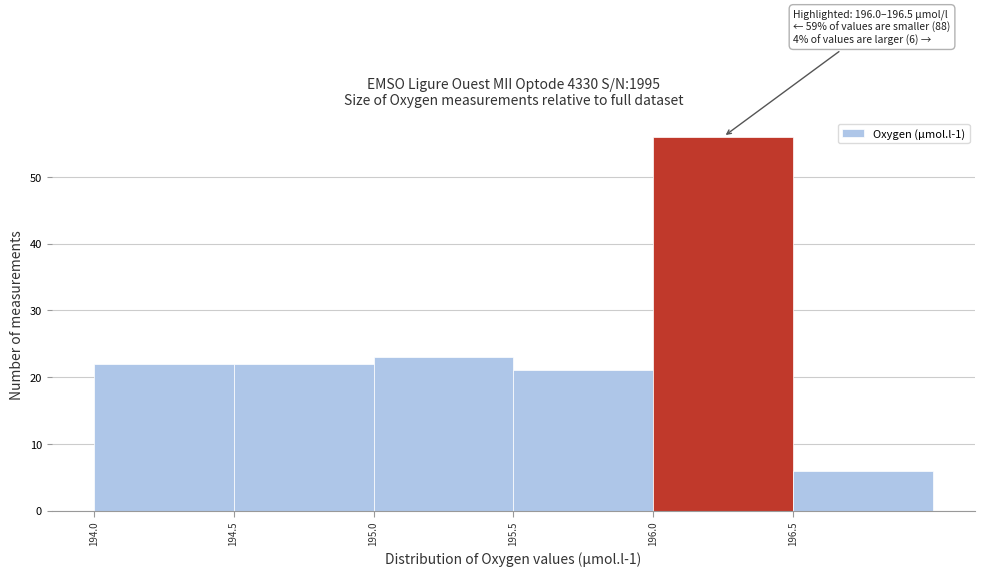

Which range on the x-axis has the tallest bar?

196.0 to 196.5